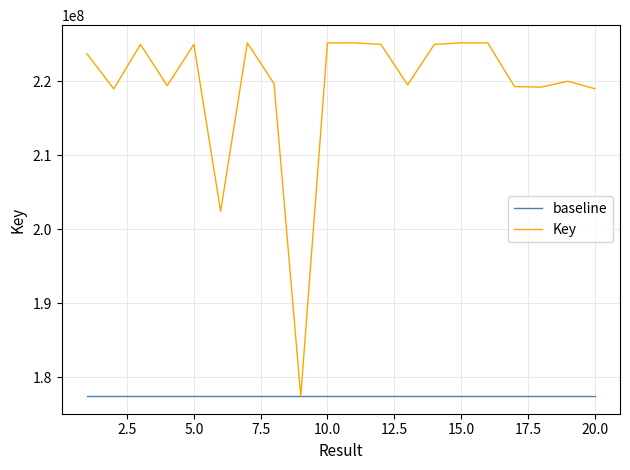

What is the sum of all baseline values?

3549837780